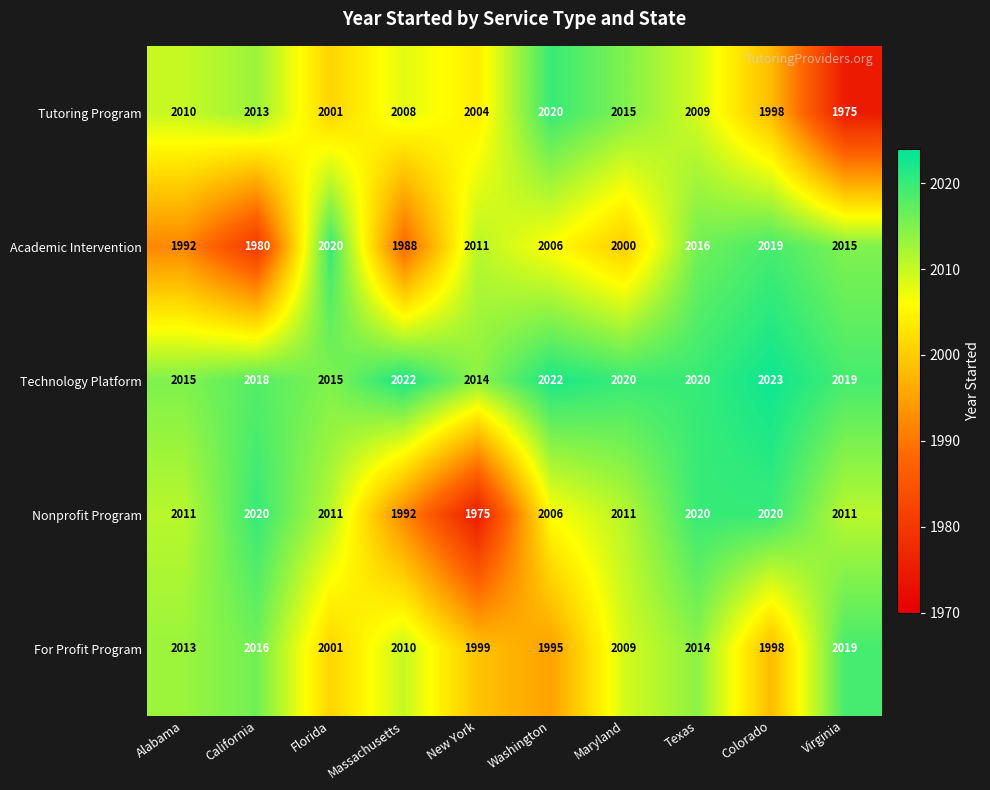

How many data points does each series have?

10